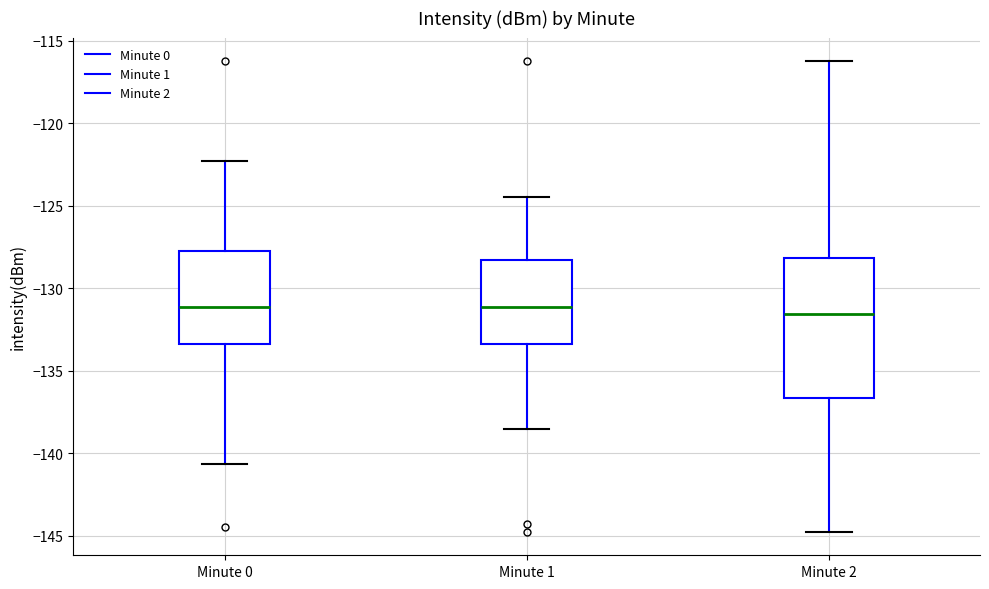

Reading left to right, read every box against the y-axis: the position of its median line, the range the box covers, and the ends of its whiskers. The values are not printed on the chart, so give them approximately, as read against the axis.

Minute 0: median -131.0, box -133.5 to -127.5, whiskers -140.5 to -122.5
Minute 1: median -131.0, box -133.5 to -128.5, whiskers -138.5 to -124.5
Minute 2: median -131.5, box -136.5 to -128.0, whiskers -144.5 to -116.0